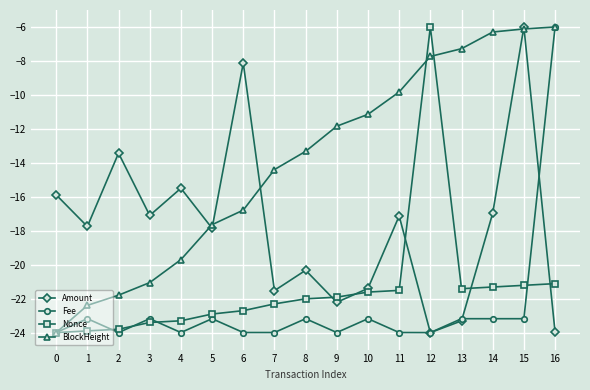

What is the minimum value shown in the chart?

-24.0